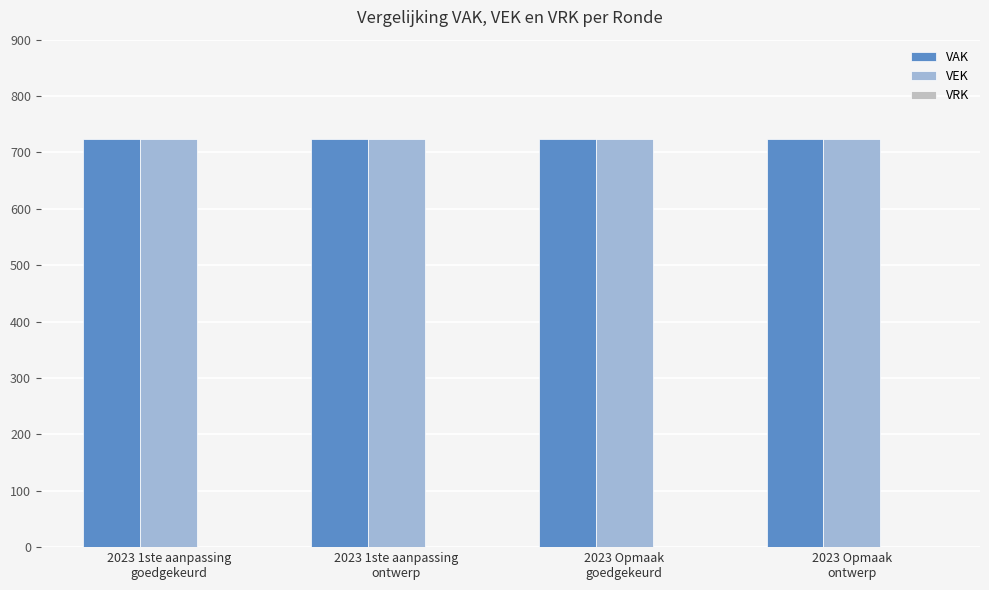

How many categories are shown in the chart?

4